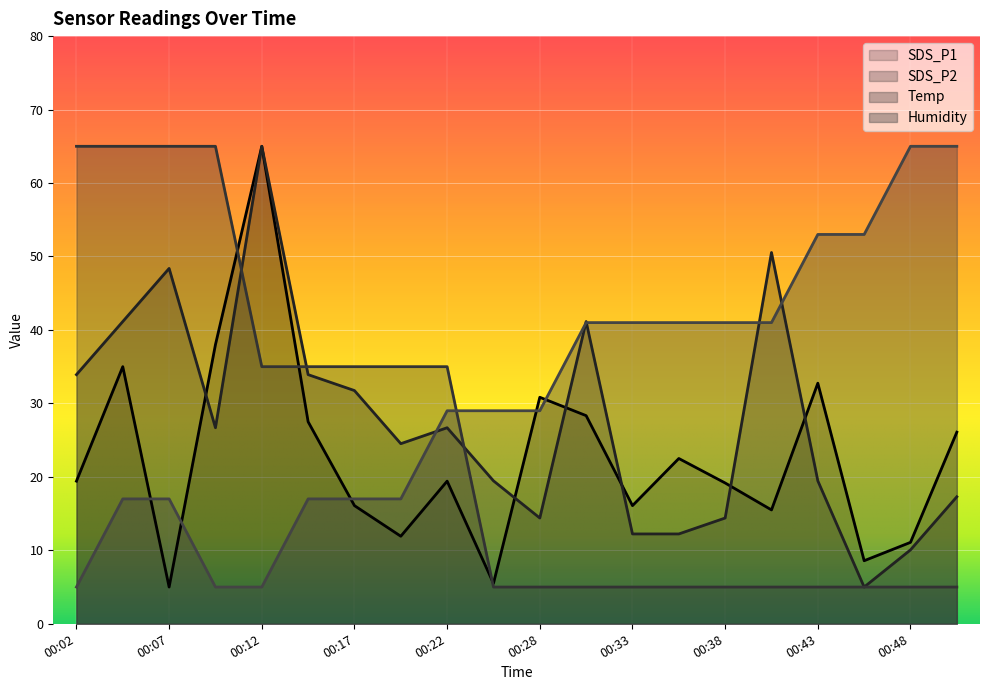

Between 00:02 and 00:04, which series saw the biggest shift?

SDS_P1